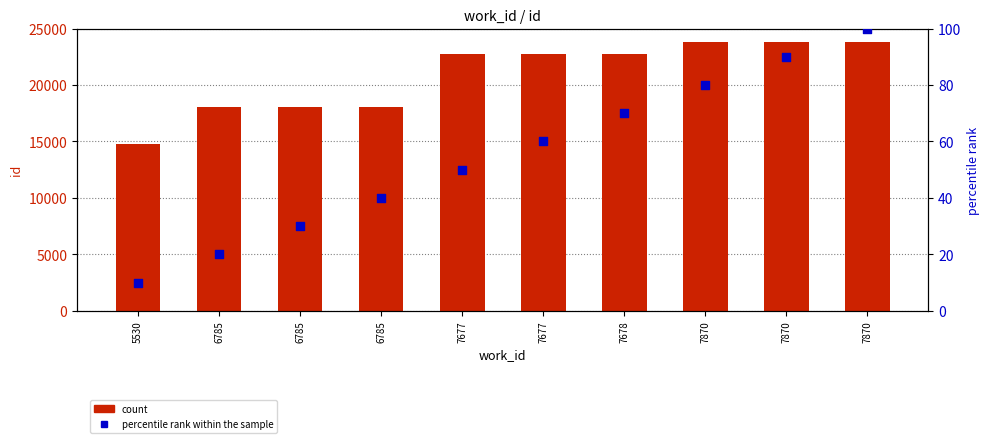

What is the total value across all series at 7678?

22852